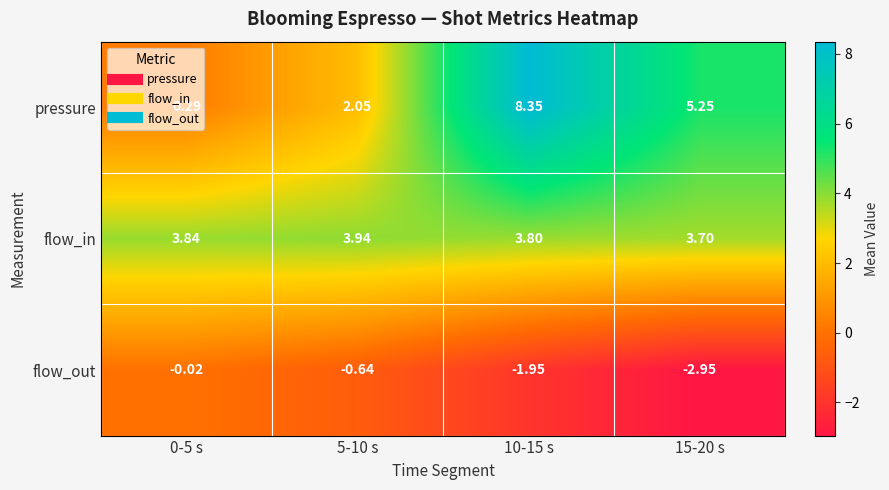

List the series in order of their peak value, lowest first.

flow_out, flow_in, pressure